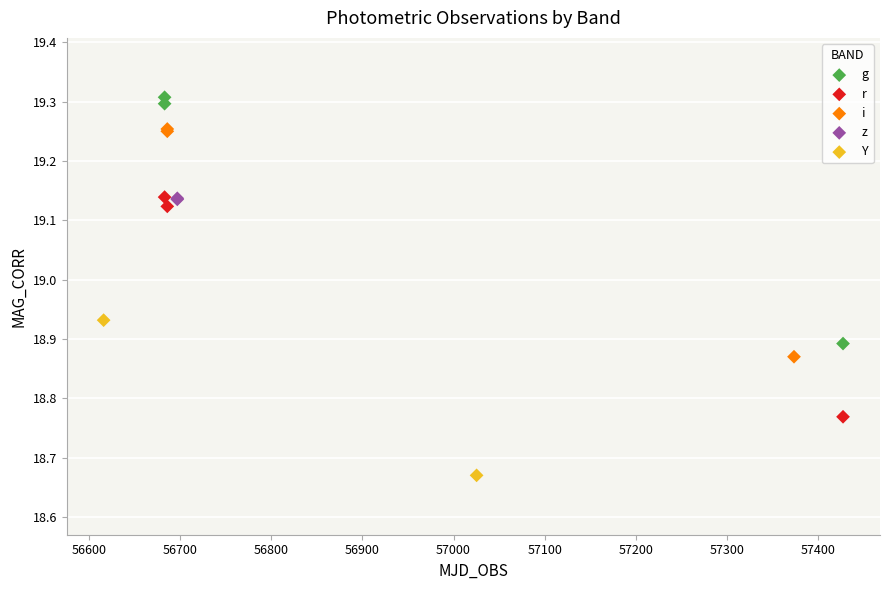

Which series has the widest spread of Y values?

g